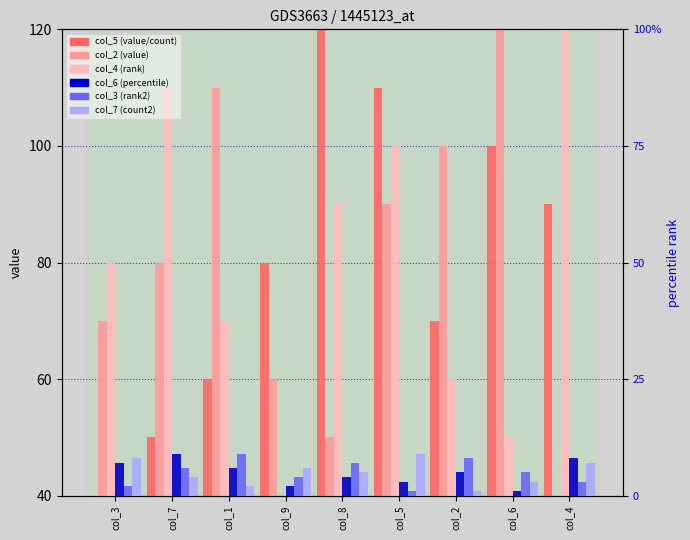

What is the label of the 7th bar from the left?

col_2